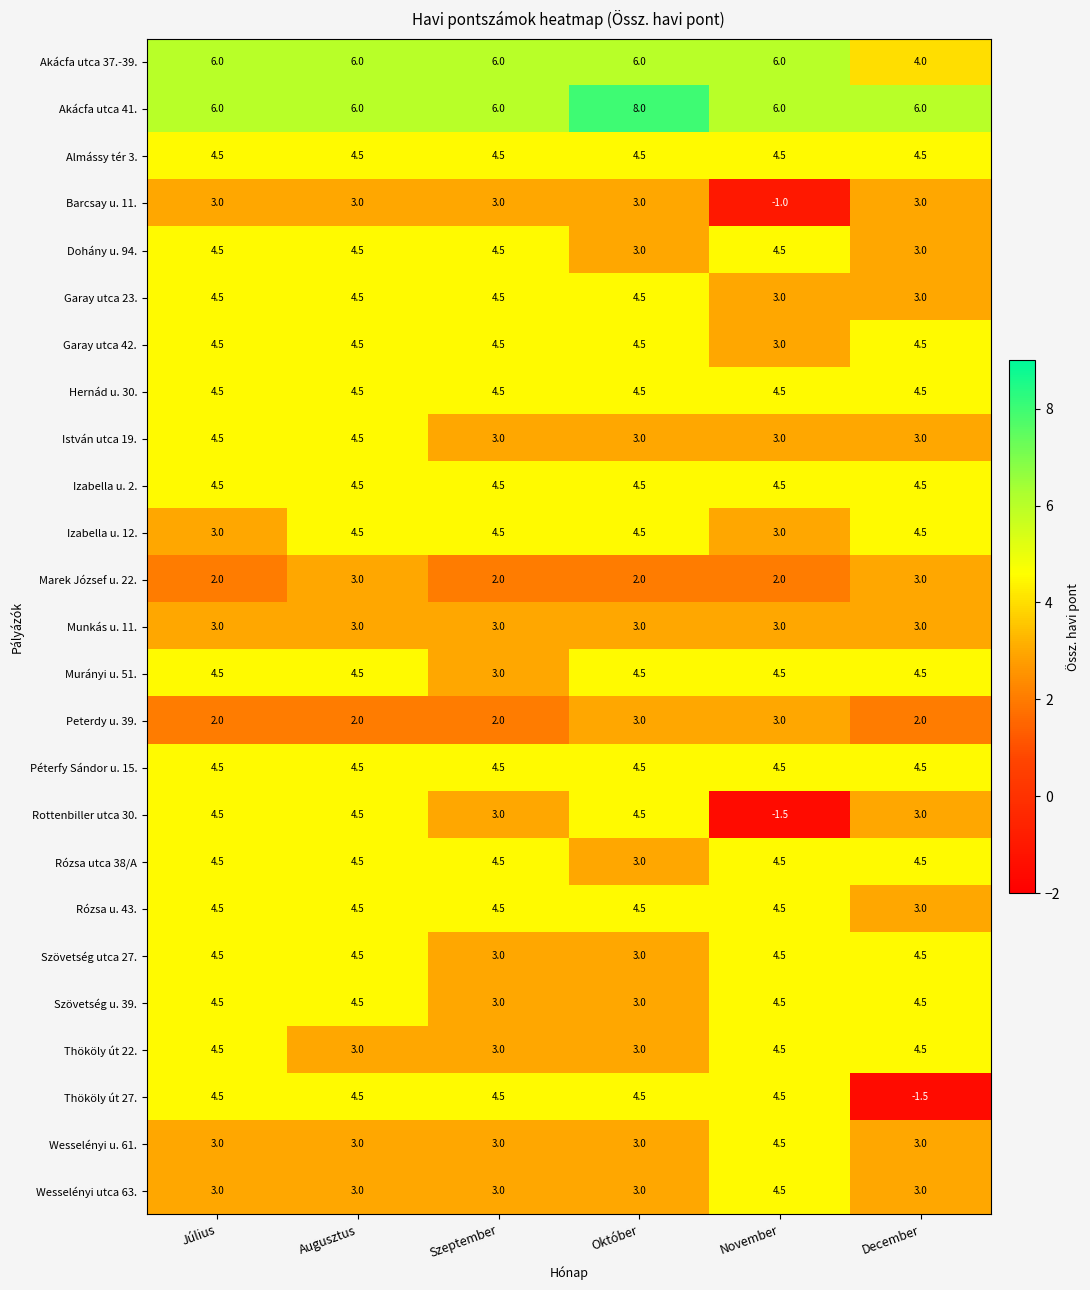

At how many categories does at least one series exceed 2?

6